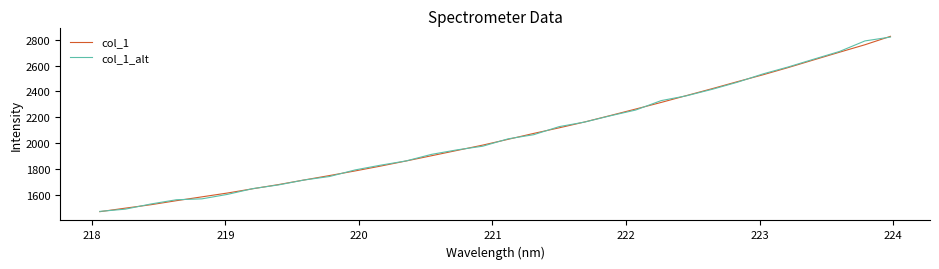

What is the maximum value for col_1_alt?

2820.0